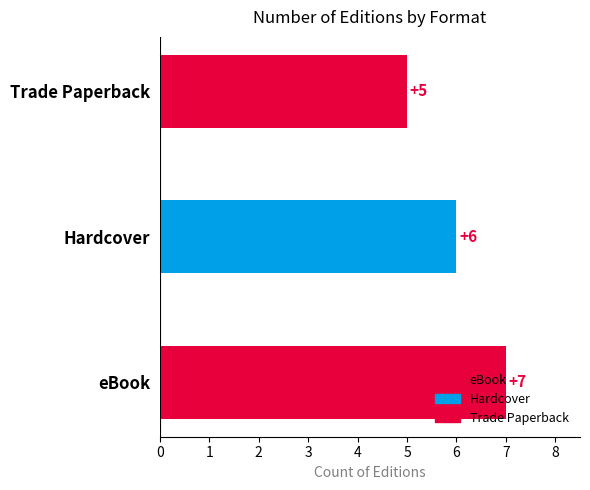

How many bars are there in total?

3